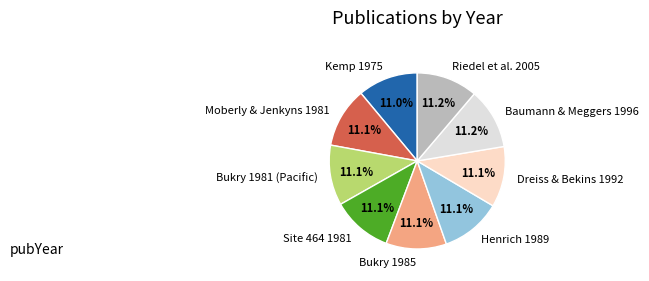

The Kemp 1975 slice represents 11% of the pie. True or false?

True